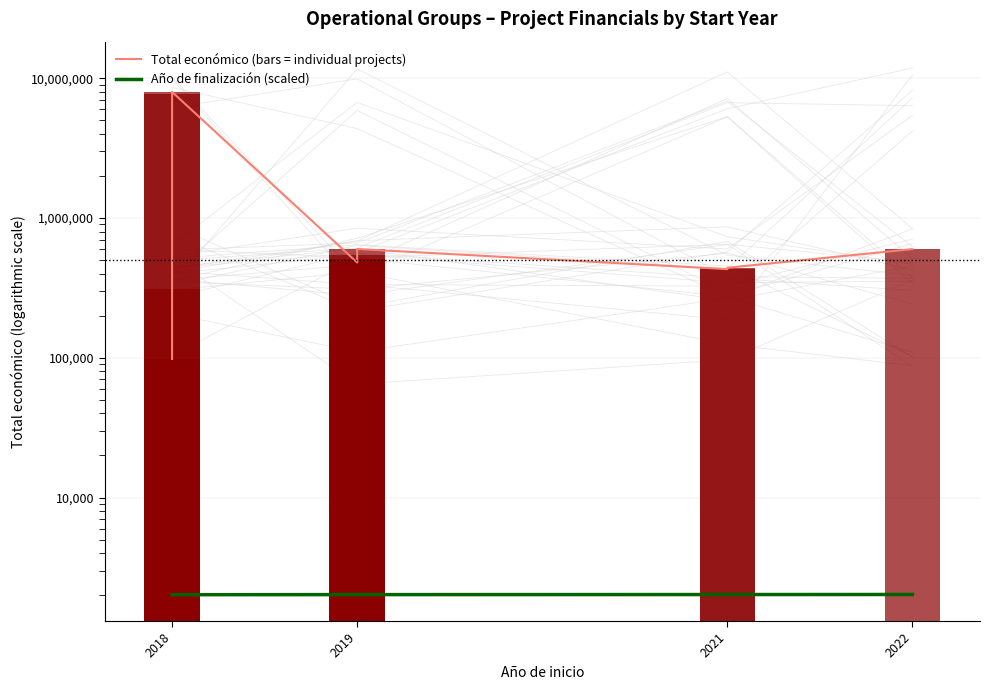

Reading right to left, extract all data points from this chart.

2018=7717171	2018=7977125	2021=440317	2019=480156	2019=543404	2021=430411	2019=511047	2019=599986	2018=311553	2018=98068	2022=598672